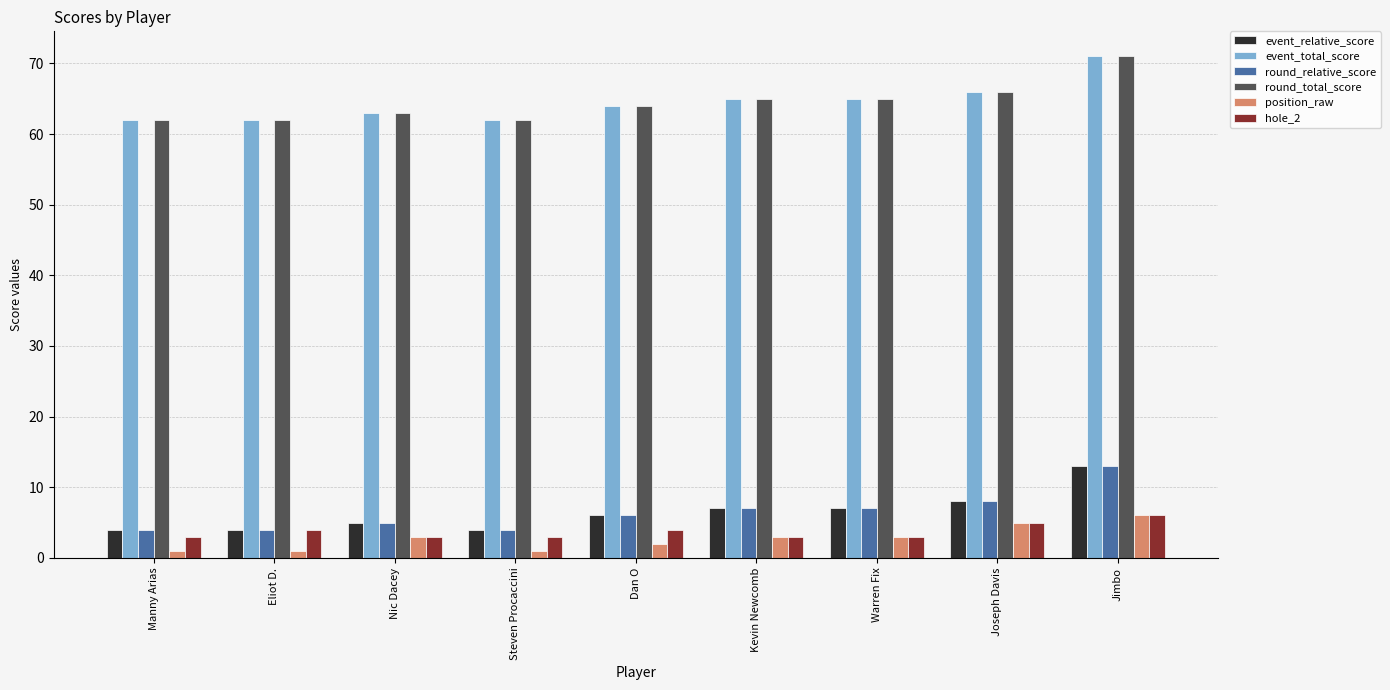

How many distinct data groups are displayed?

6